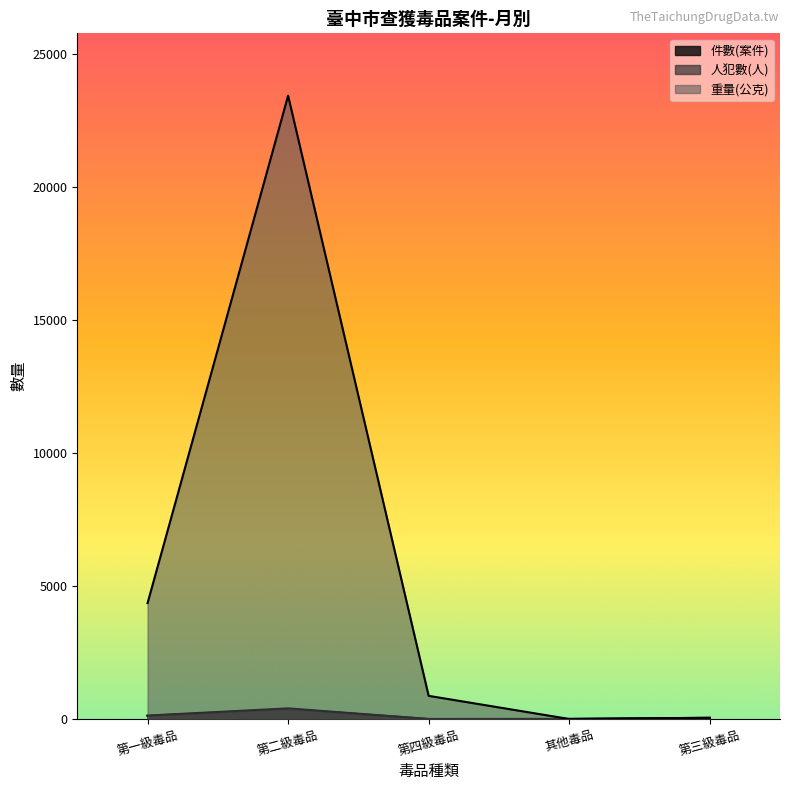

Between 第一級毒品 and 第四級毒品, which series saw the biggest shift?

重量(公克)